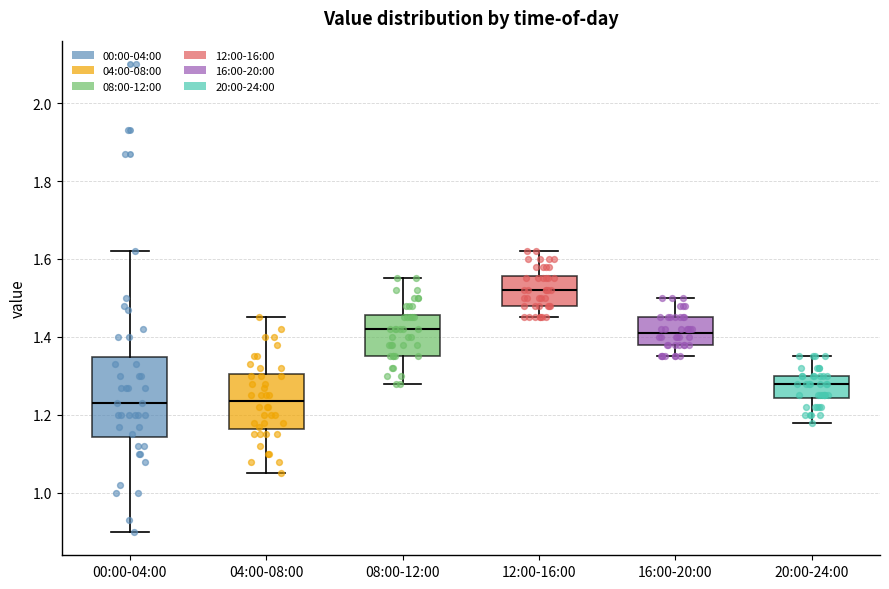

Reading left to right, read every box against the y-axis: the position of its median line, the range the box covers, and the ends of its whiskers. The values are not printed on the chart, so give them approximately, as read against the axis.

00:00-04:00: median 1.24, box 1.14 to 1.34, whiskers 0.90 to 1.62
04:00-08:00: median 1.24, box 1.16 to 1.30, whiskers 1.06 to 1.46
08:00-12:00: median 1.42, box 1.36 to 1.46, whiskers 1.28 to 1.56
12:00-16:00: median 1.52, box 1.48 to 1.56, whiskers 1.46 to 1.62
16:00-20:00: median 1.42, box 1.38 to 1.46, whiskers 1.36 to 1.50
20:00-24:00: median 1.28, box 1.24 to 1.30, whiskers 1.18 to 1.36